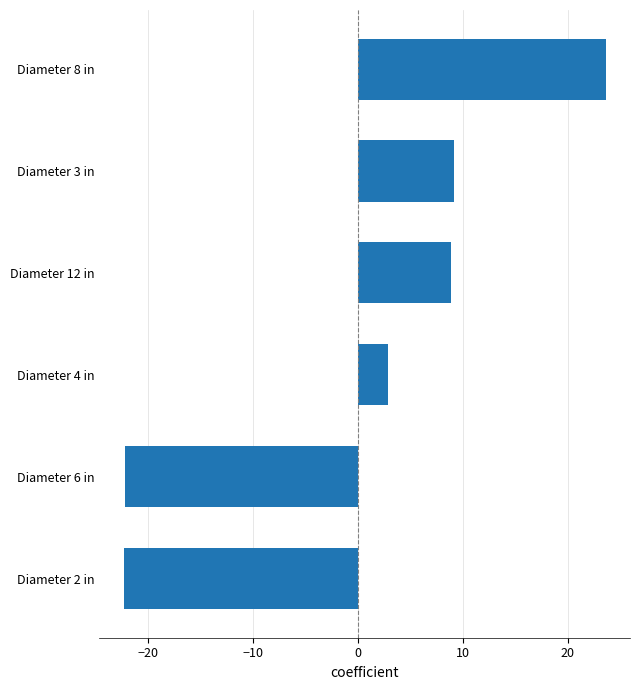

What is the change in value from Diameter 2 in to Diameter 3 in?

+31.5